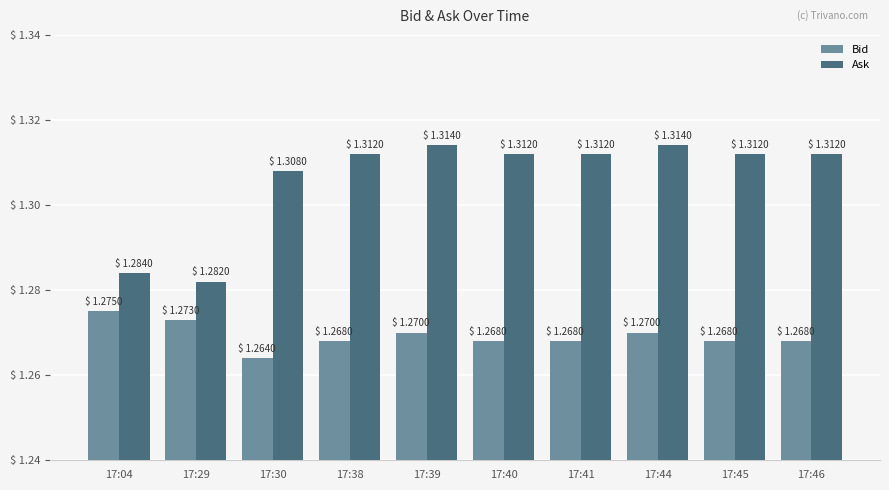

List the series in order of their peak value, lowest first.

Bid, Ask